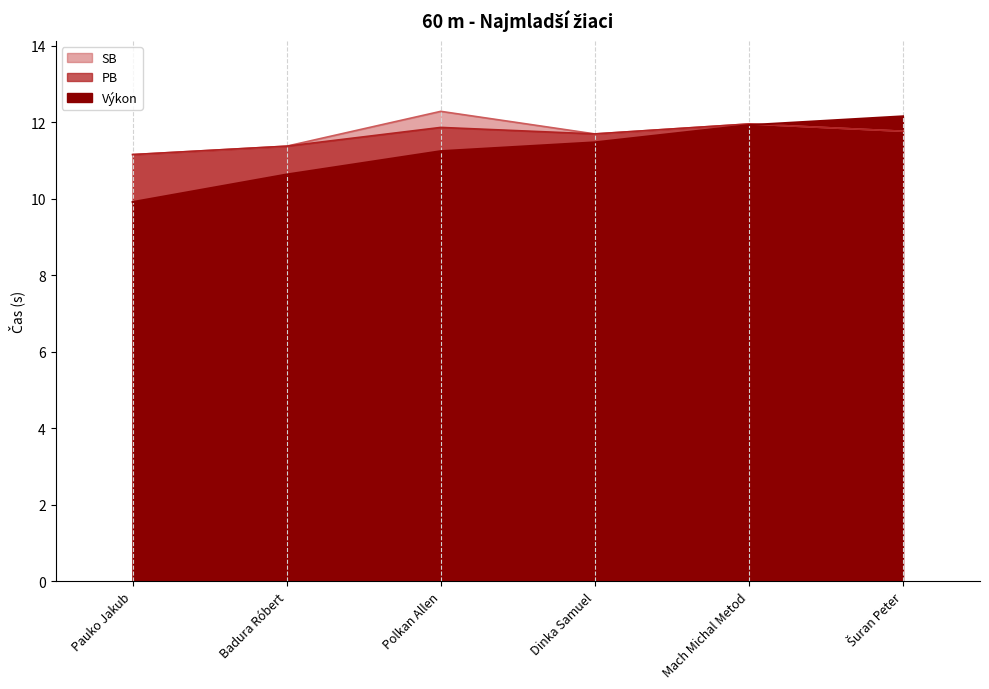

Reading right to left, list all the values displayed in this chart.

Výkon: 12.2	11.9	11.5	11.2	10.6	9.9
PB: 11.8	11.9	11.7	11.9	11.4	11.2
SB: 11.8	11.9	11.7	12.3	11.4	11.2